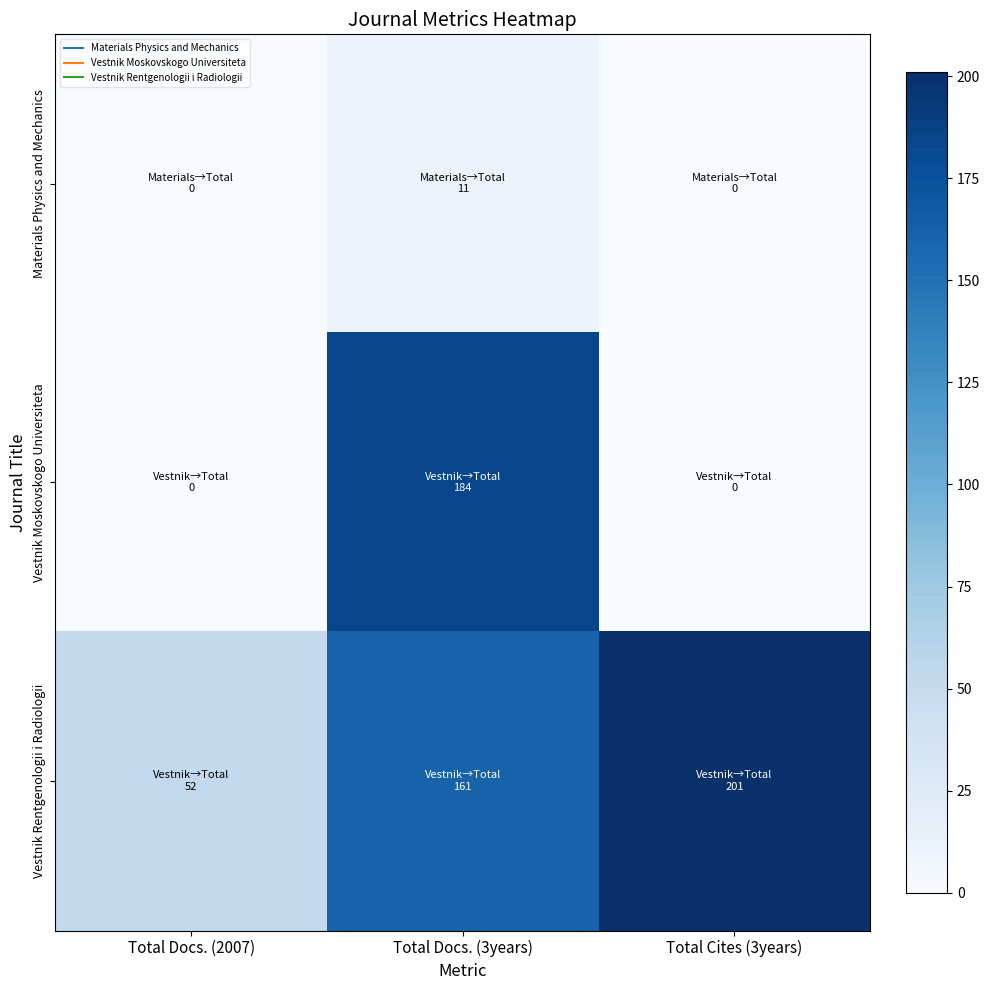

Rank the series by their maximum value, from highest to lowest.

Vestnik Rentgenologii i Radiologii, Vestnik Moskovskogo Universiteta, Materials Physics and Mechanics